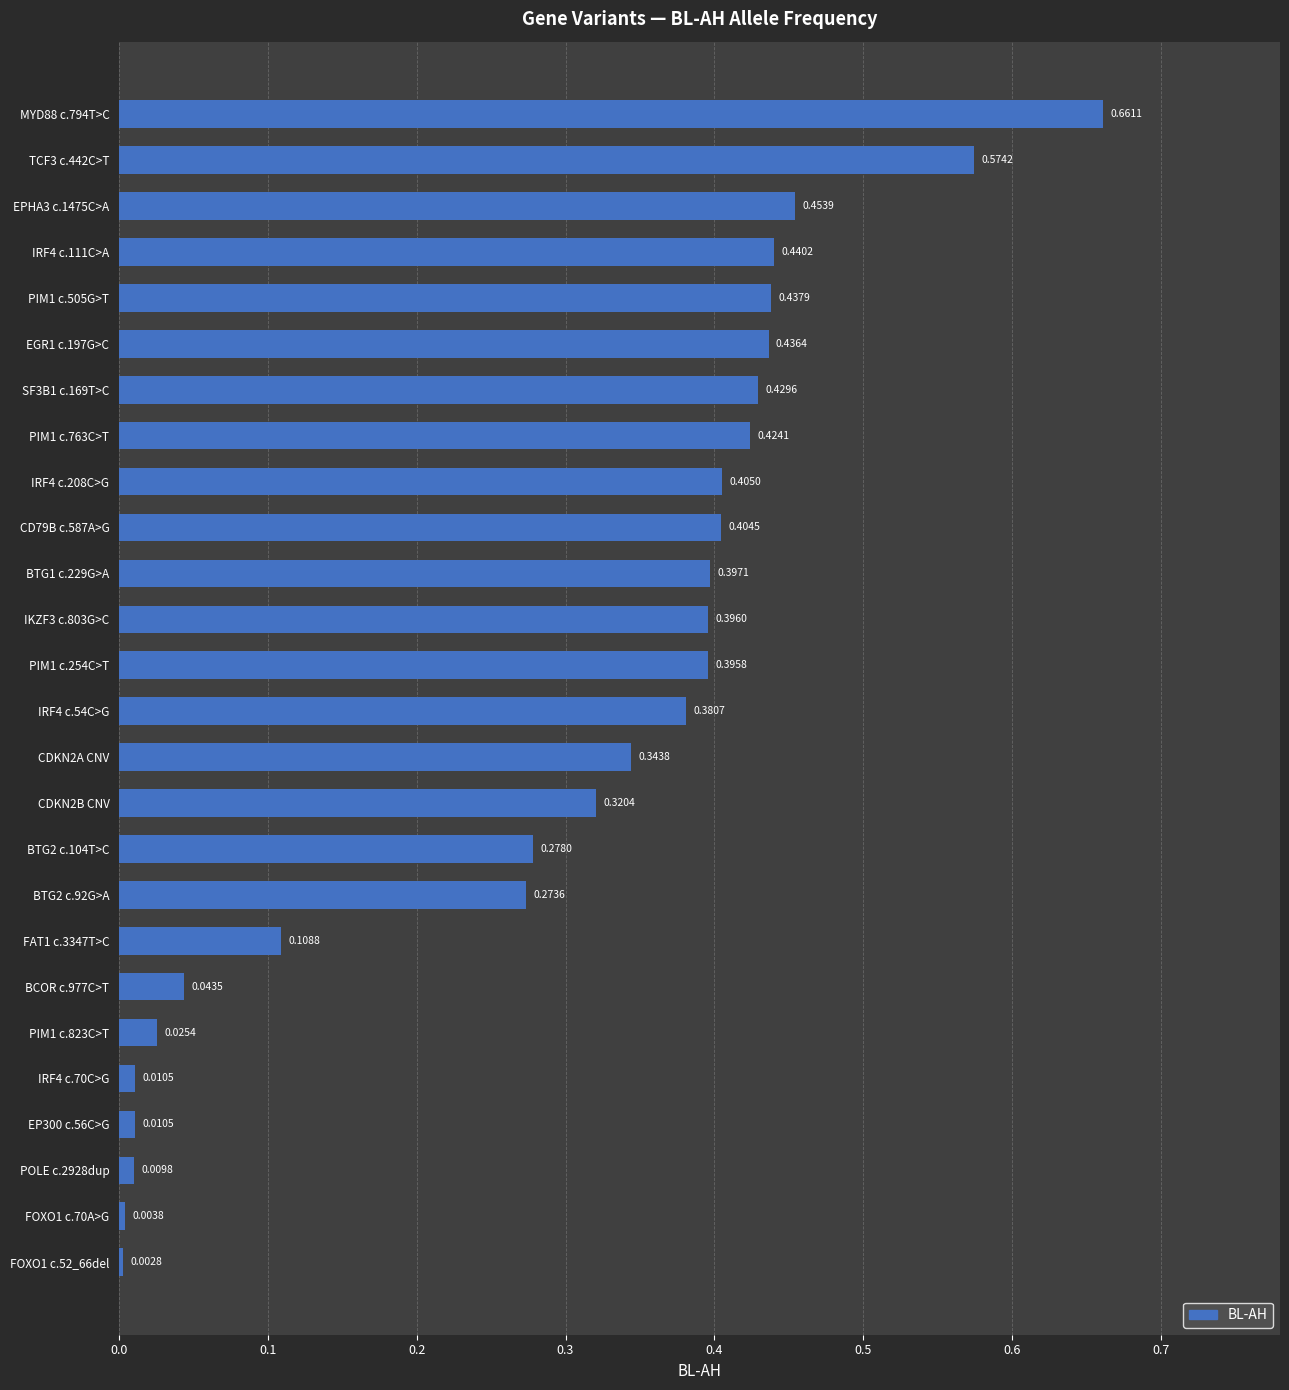

Between FAT1 c.3347T>C and PIM1 c.505G>T, which is larger?

PIM1 c.505G>T